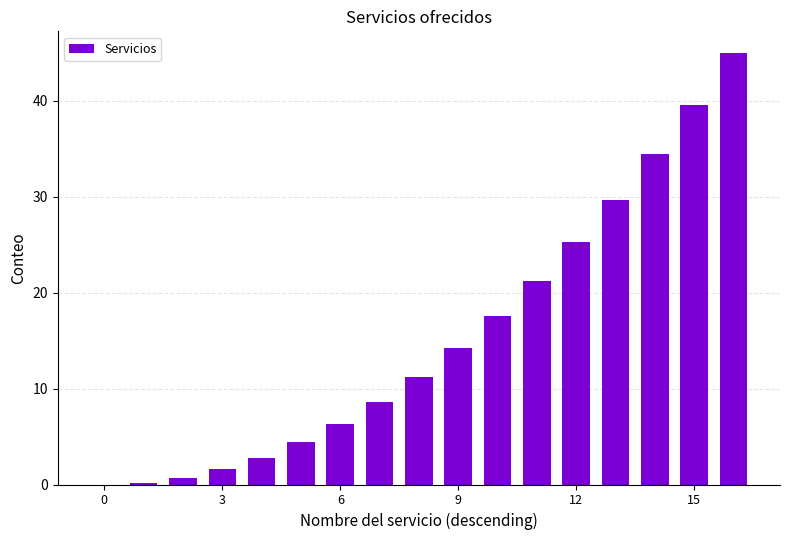

What is the sum of all values?

263.0